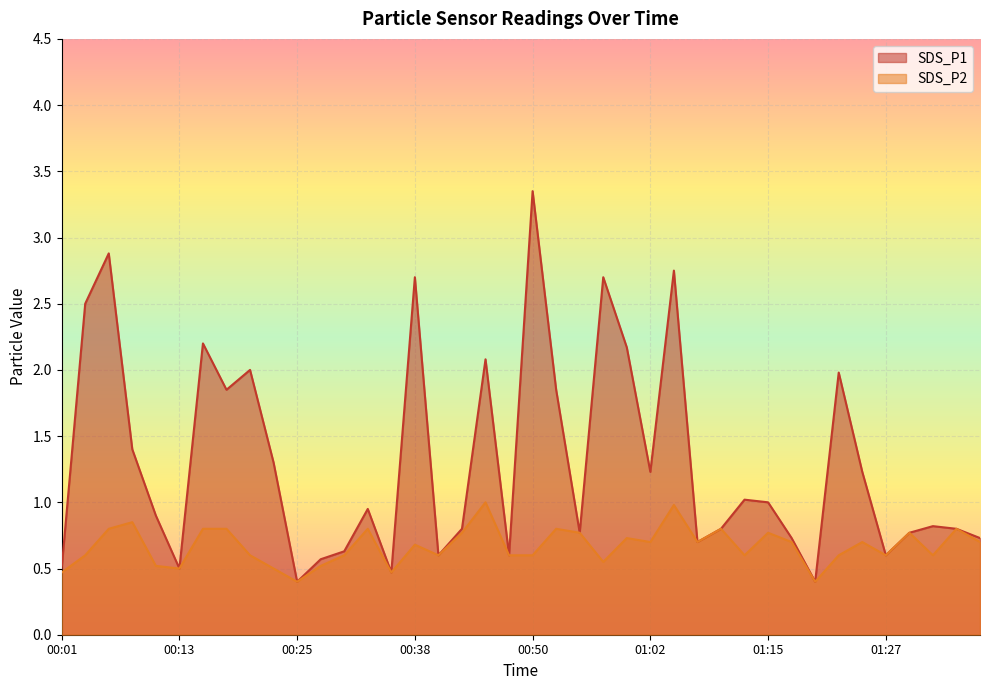

Does the chart display data point markers on the line(s)?

No